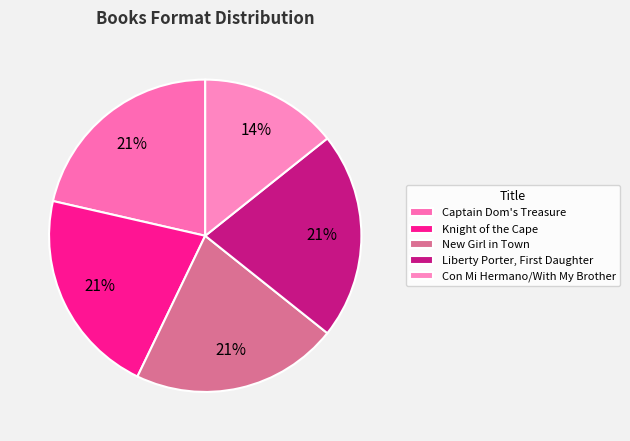

Which has a higher value, Knight of the Cape or Con Mi Hermano/With My Brother?

Knight of the Cape